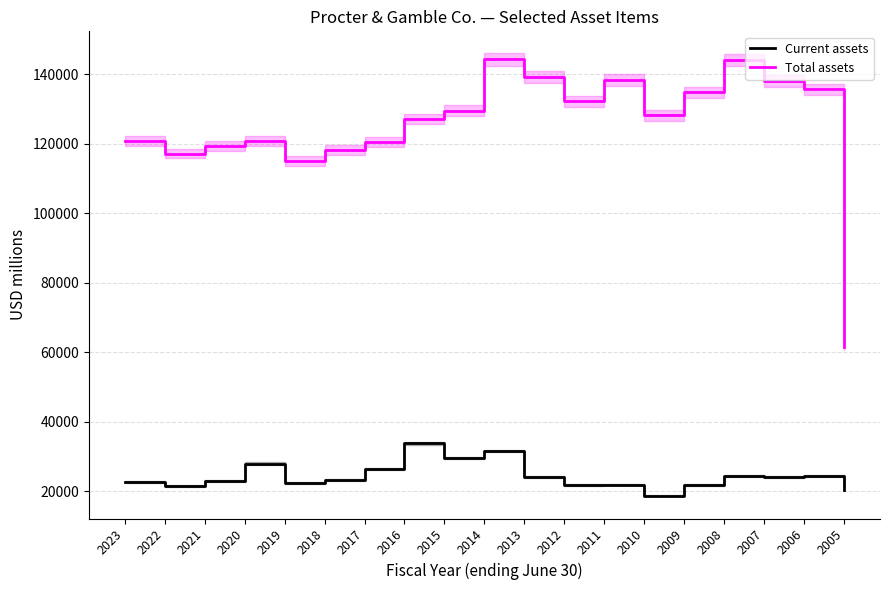

What is the average value of the Current assets series?

24446